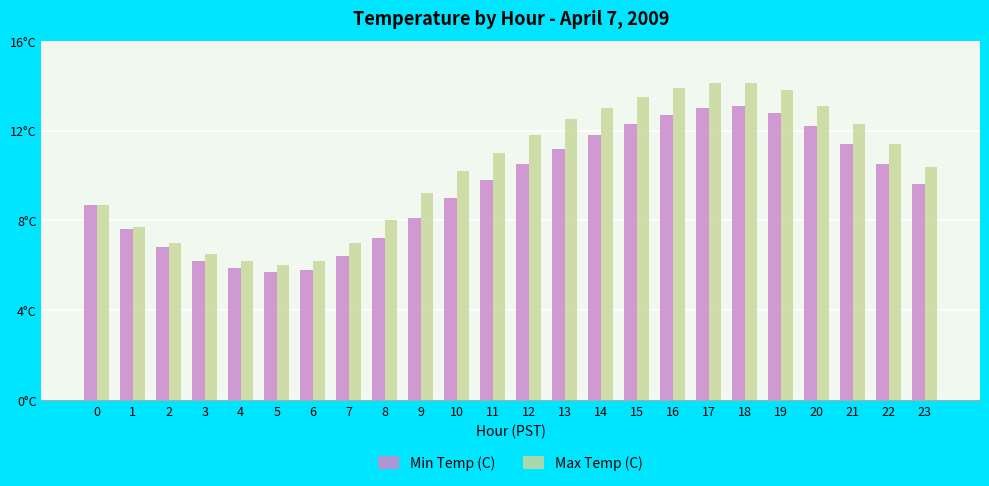

Does the chart contain any negative values?

No